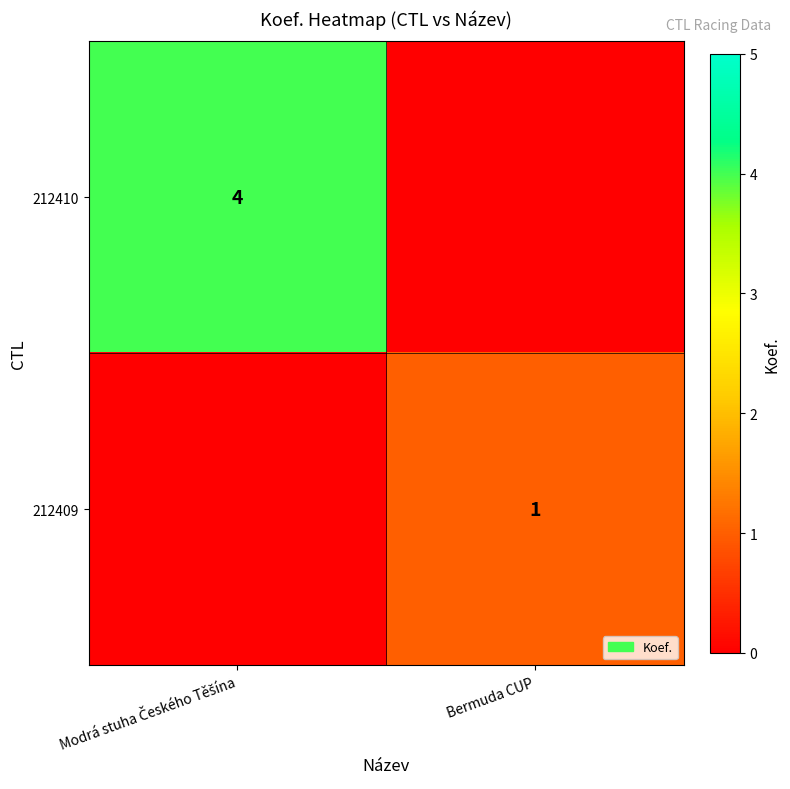

The 212409 series shows 1 at Bermuda CUP. True or false?

True